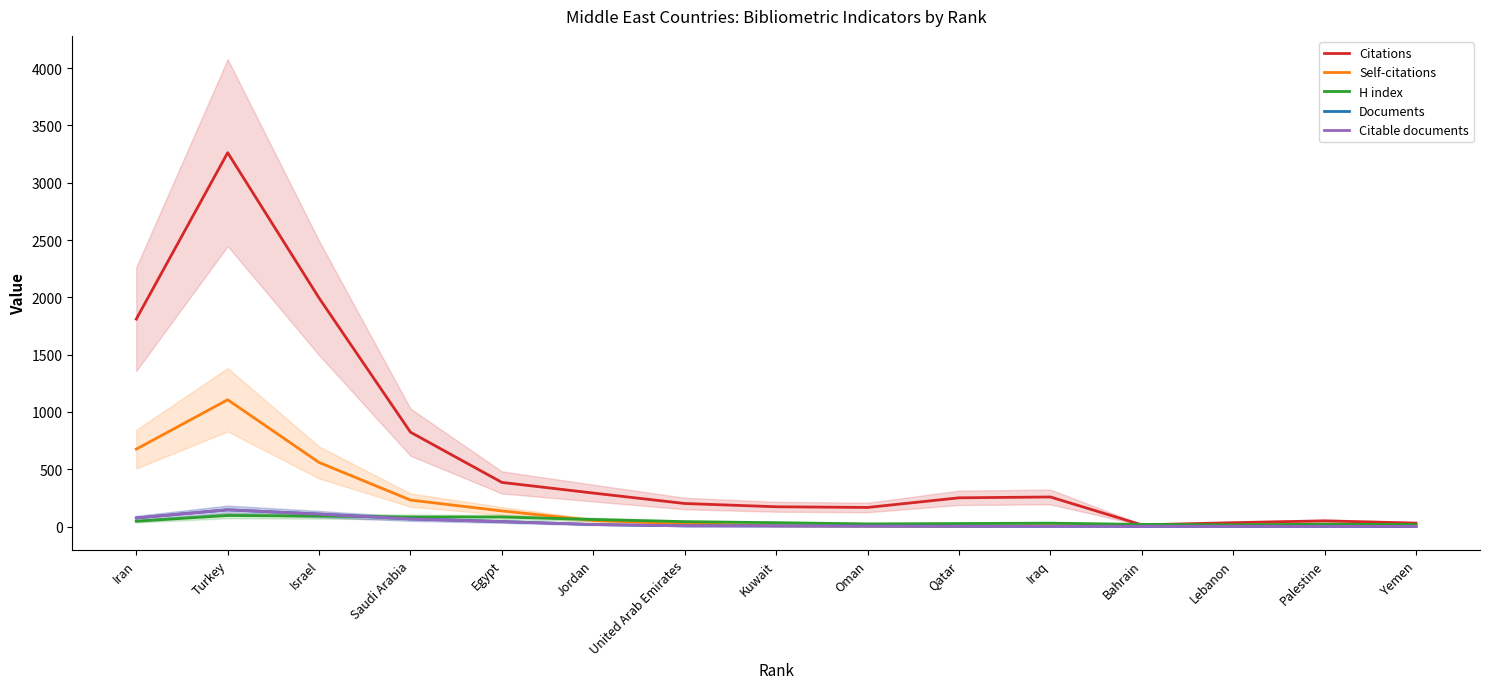

Reading left to right, what are all the values shown in this chart?

Citations: Iran=1810.5	Turkey=3262.5	Israel=1994.0	Saudi Arabia=823.0	Egypt=385.0	Jordan=292.0	United Arab Emirates=201.0	Kuwait=172.5	Oman=166.5	Qatar=250.5	Iraq=258.0	Bahrain=14.5	Lebanon=33.5	Palestine=49.5	Yemen=30.0
Self-citations: Iran=675.5	Turkey=1106.5	Israel=559.0	Saudi Arabia=231.0	Egypt=136.0	Jordan=53.0	United Arab Emirates=23.5	Kuwait=6.5	Oman=4.0	Qatar=3.0	Iraq=7.5	Bahrain=5.5	Lebanon=6.0	Palestine=6.5	Yemen=0.5
H index: Iran=46.0	Turkey=96.5	Israel=91.5	Saudi Arabia=83.5	Egypt=83.0	Jordan=61.5	United Arab Emirates=42.5	Kuwait=33.5	Oman=23.0	Qatar=26.0	Iraq=29.5	Bahrain=18.5	Lebanon=15.0	Palestine=20.0	Yemen=17.5
Documents: Iran=74.5	Turkey=146.0	Israel=109.0	Saudi Arabia=66.5	Egypt=43.0	Jordan=17.5	United Arab Emirates=6.0	Kuwait=5.0	Oman=4.0	Qatar=2.5	Iraq=2.0	Bahrain=2.0	Lebanon=2.0	Palestine=1.5	Yemen=1.0
Citable documents: Iran=74.5	Turkey=146.0	Israel=108.5	Saudi Arabia=66.0	Egypt=43.0	Jordan=17.5	United Arab Emirates=6.0	Kuwait=5.0	Oman=4.0	Qatar=2.5	Iraq=2.0	Bahrain=2.0	Lebanon=2.0	Palestine=1.5	Yemen=1.0